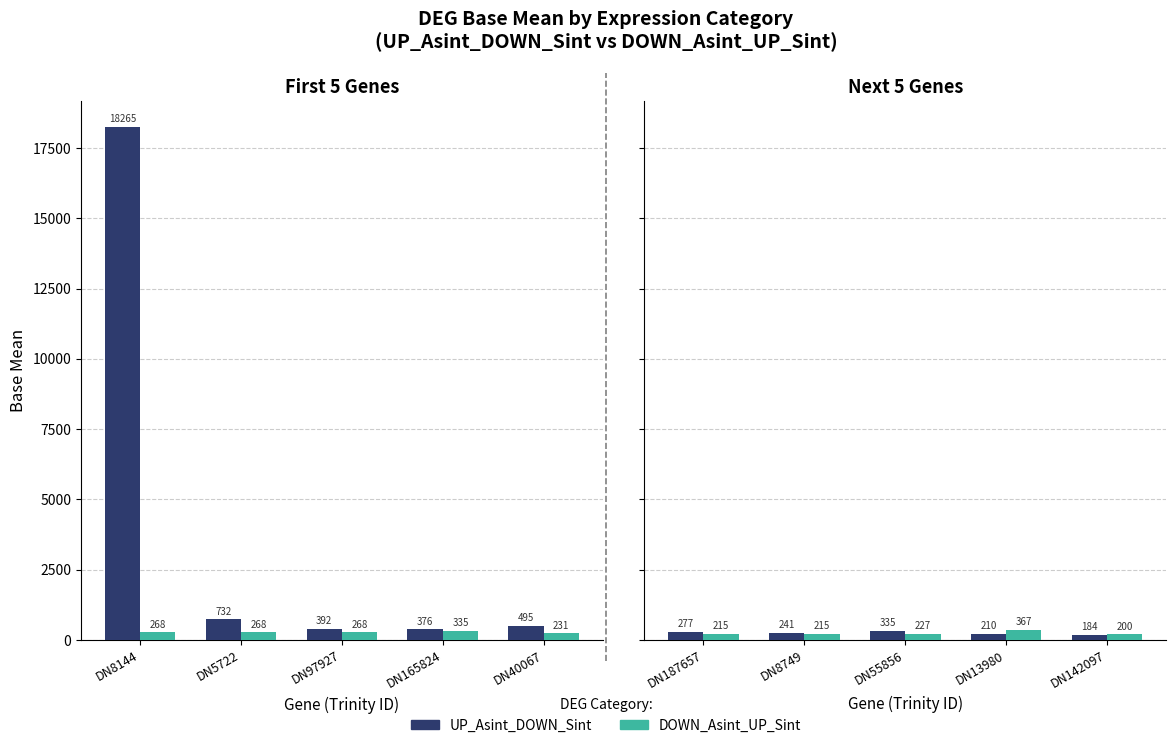

Is it true that DOWN_Asint_UP_Sint equals 498.1 at DN13980?

False